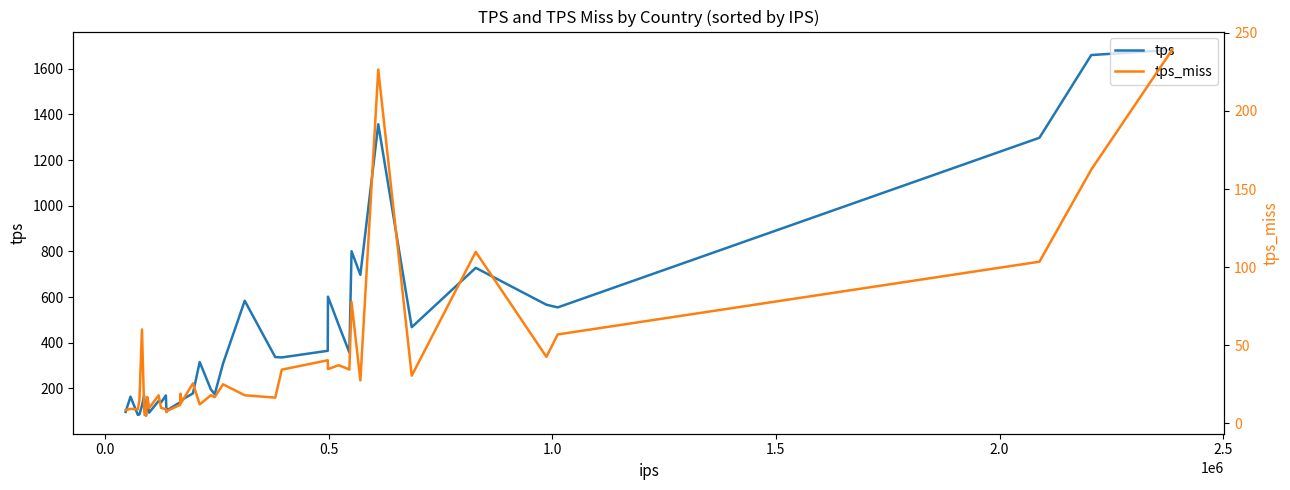

How many data points does each series have?

40